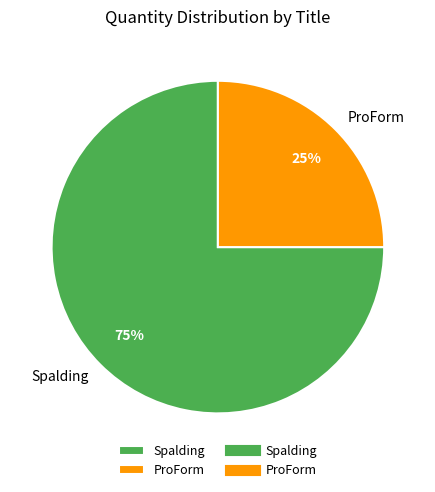

Does ProForm account for over 50% of the chart?

No